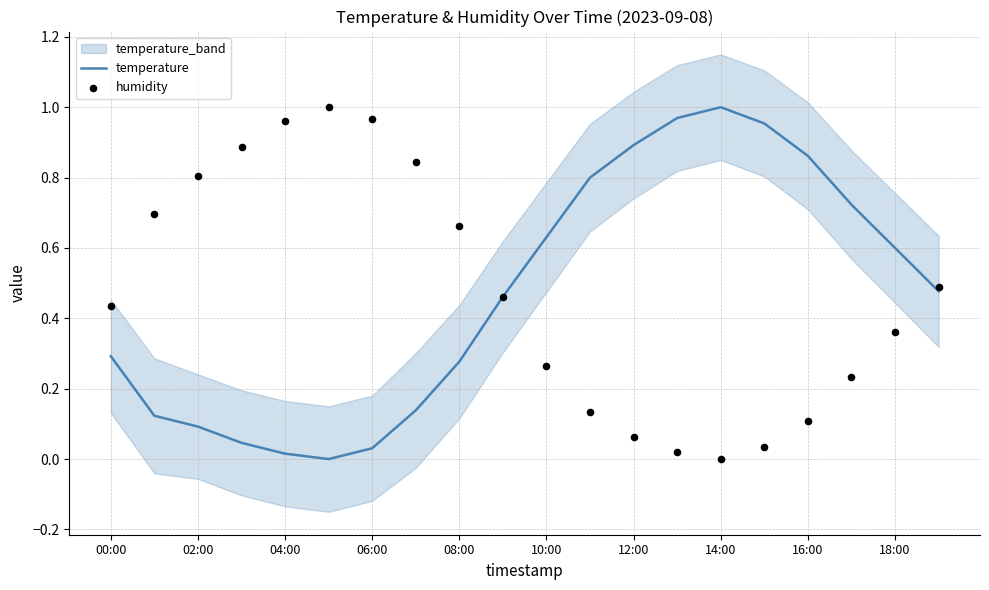

What are all the series names shown in the legend?

temperature, humidity